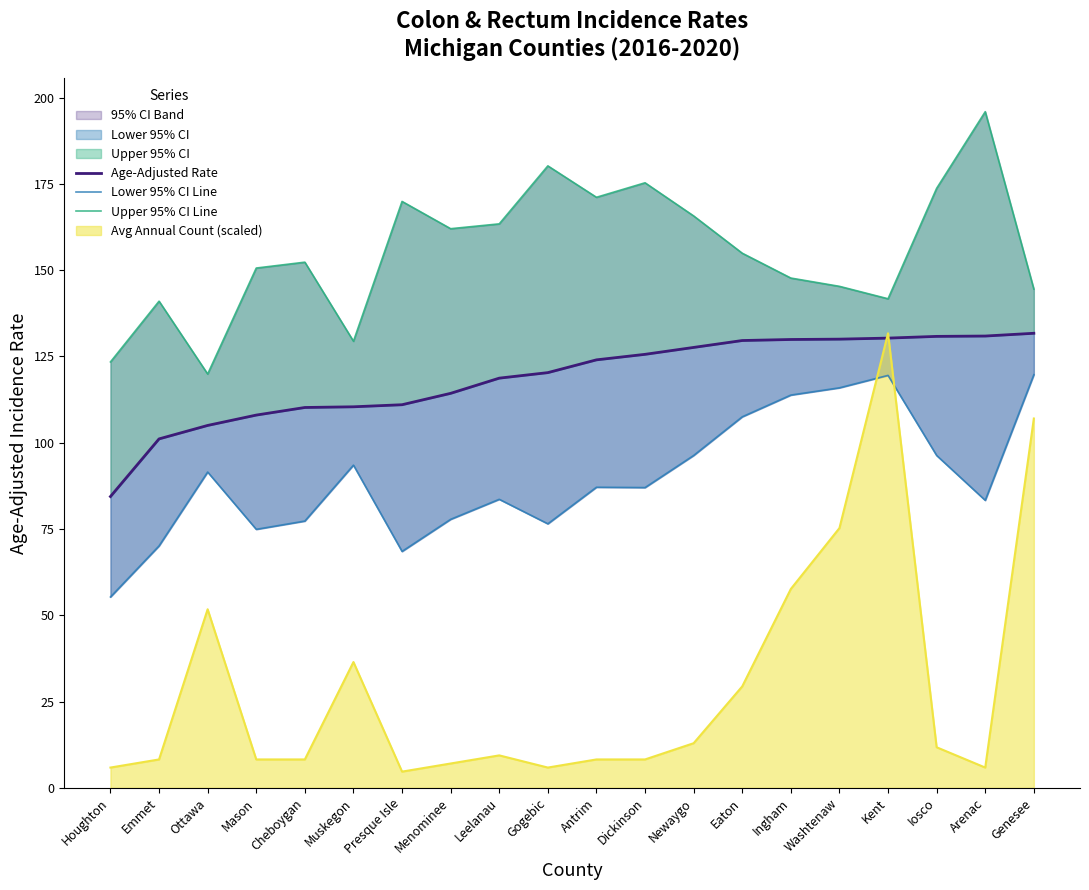

Is it true that Upper 95% CI Line equals 141.0 at Emmet?

True